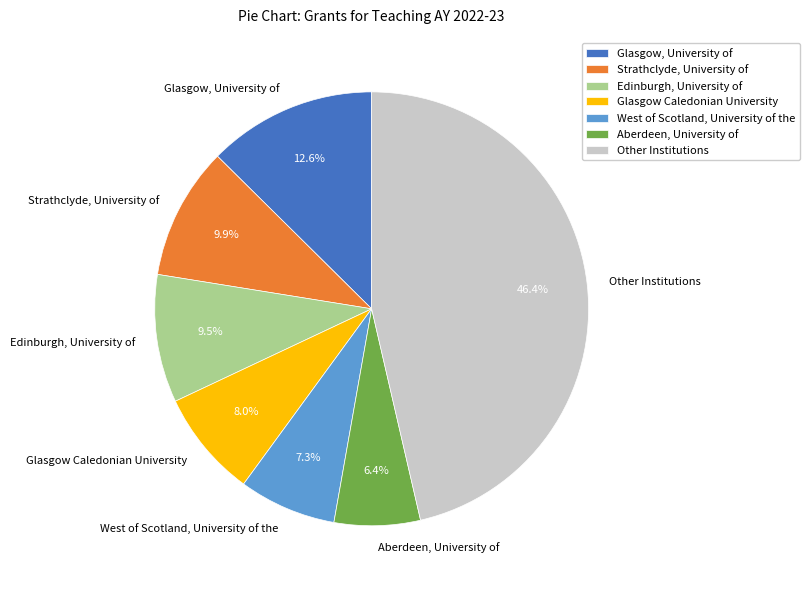

What portion of the pie excludes Other Institutions?

53.6%